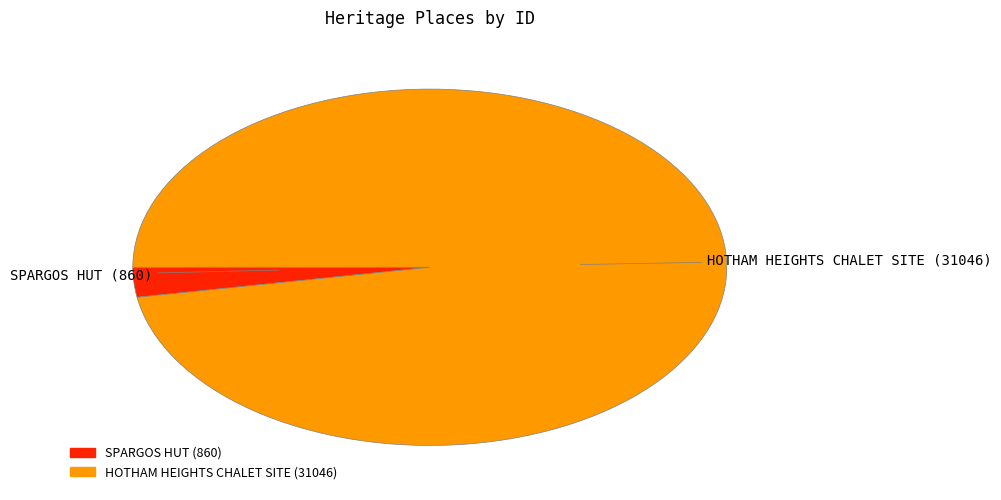

Rank the categories by value from lowest to highest.

SPARGOS HUT, HOTHAM HEIGHTS CHALET SITE